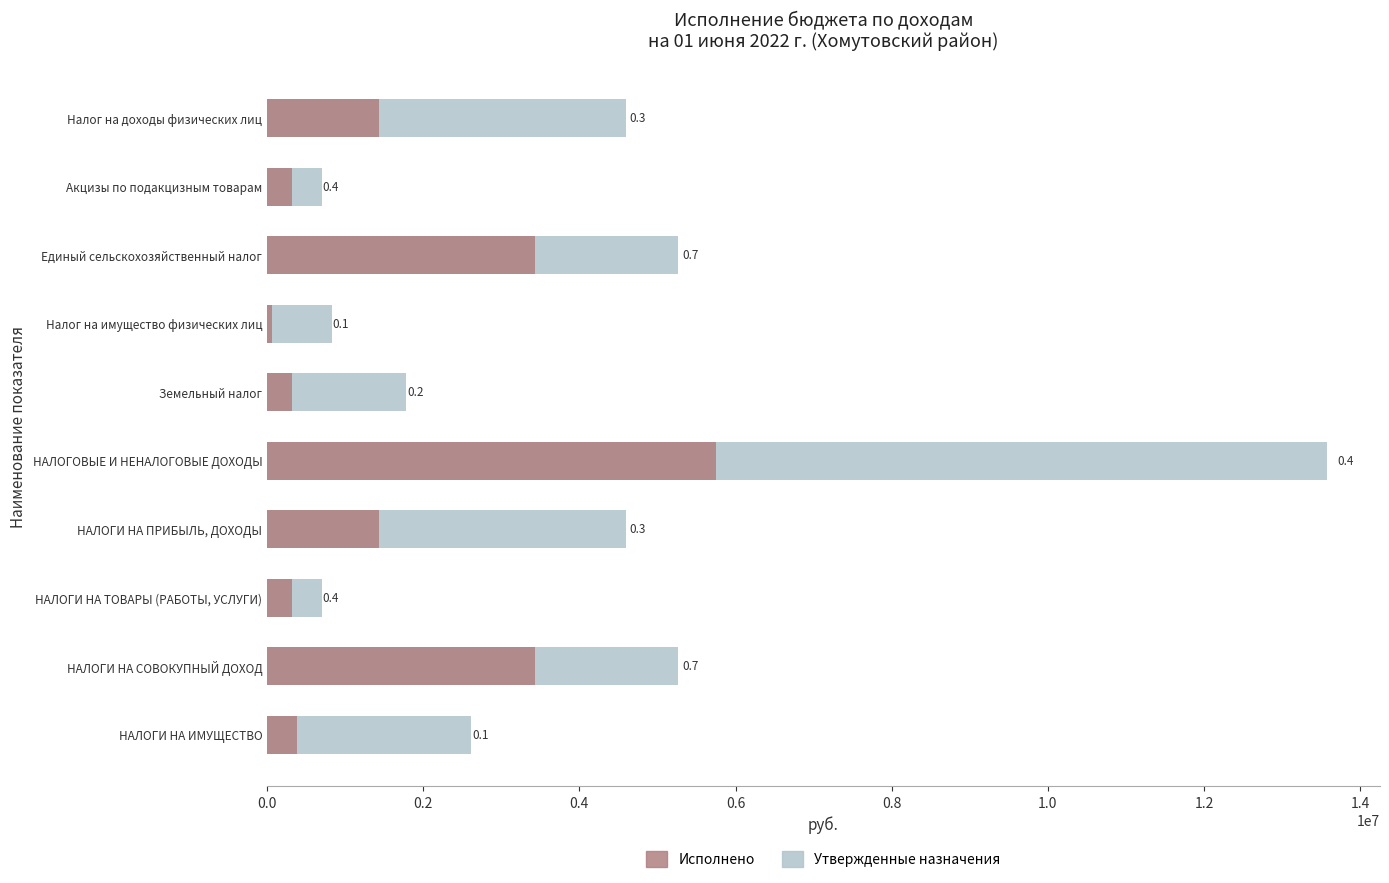

Does the chart contain any negative values?

No